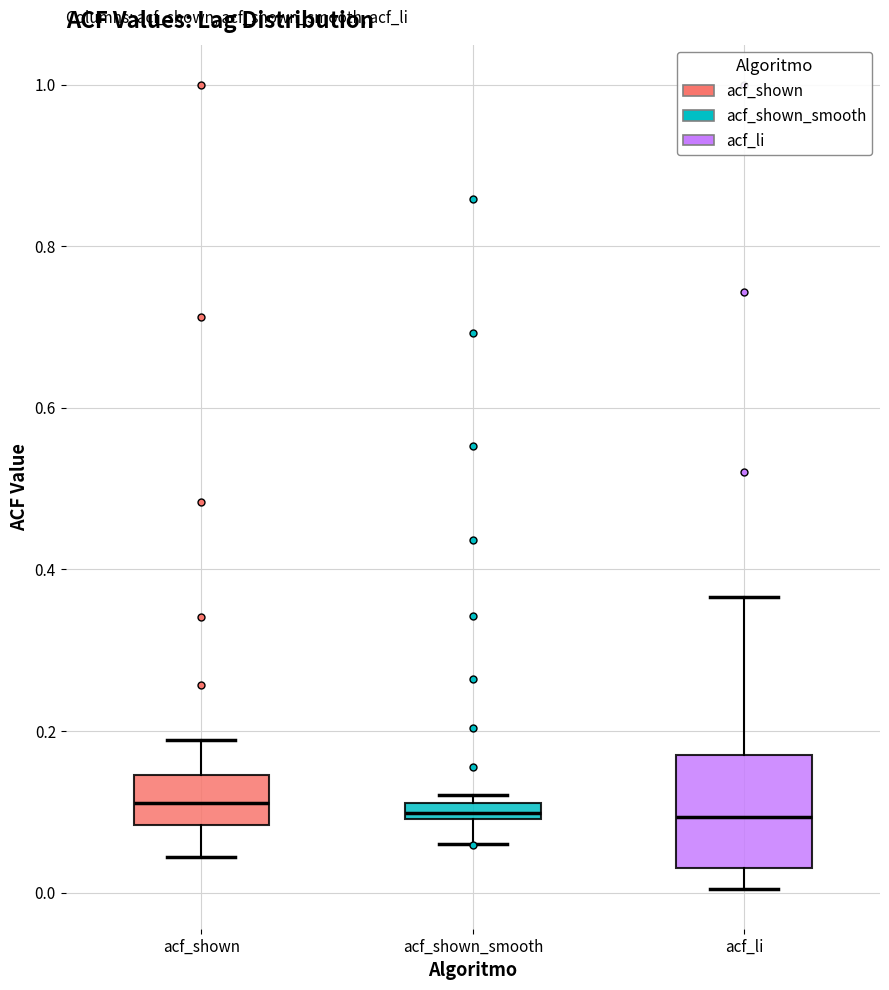

Where is the upper edge of the box for acf_li on the y-axis? The values are not printed on the chart, so give them approximately, as read against the axis.

0.18